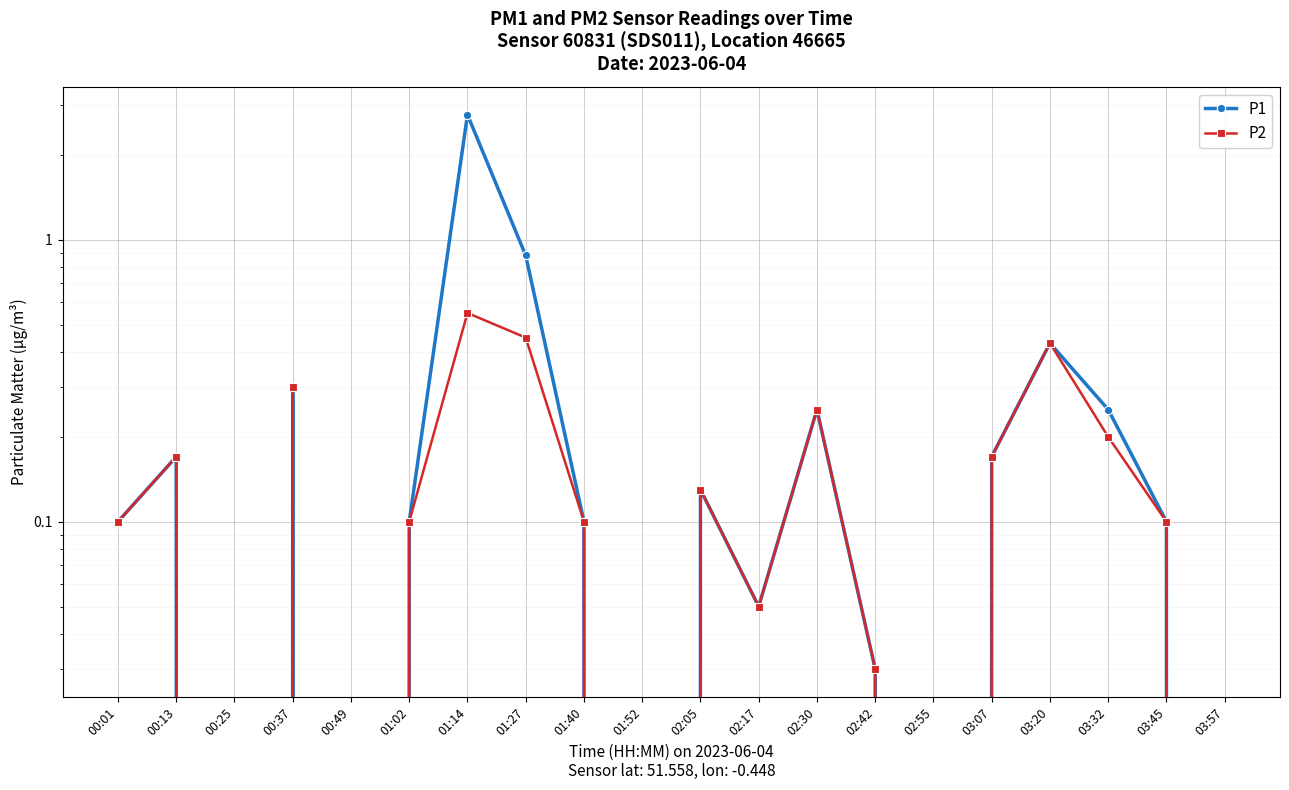

True or false: P2 has more than 0 points higher than both neighbors.

True